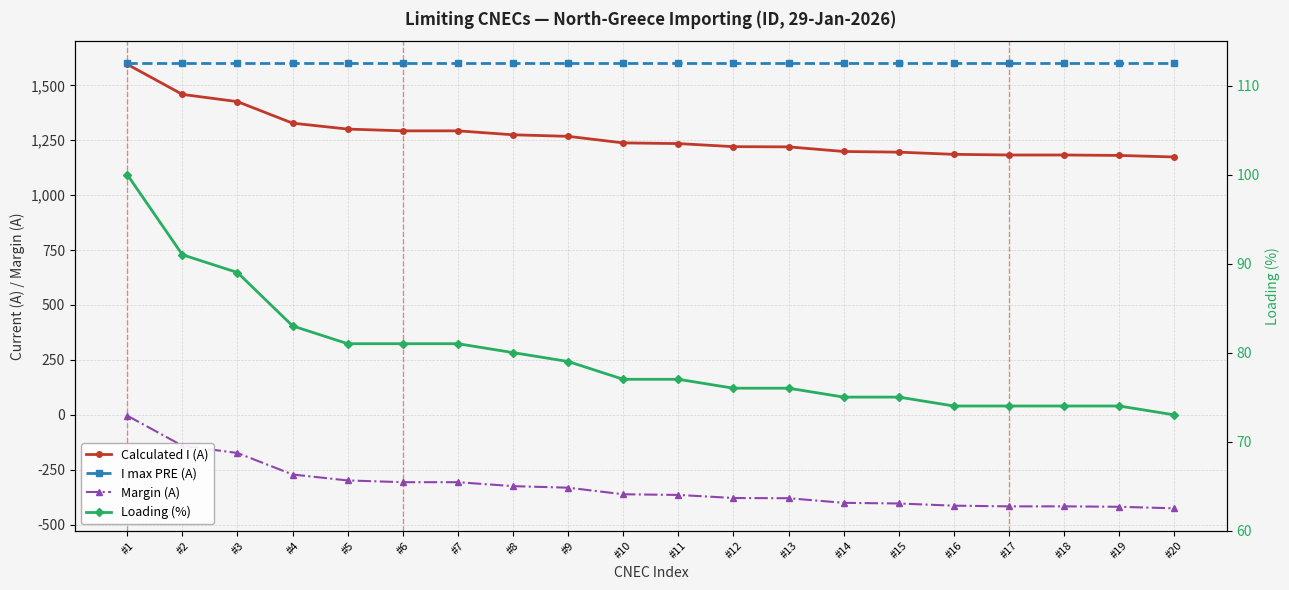

How many values in the Margin (A) series exceed -362?

9